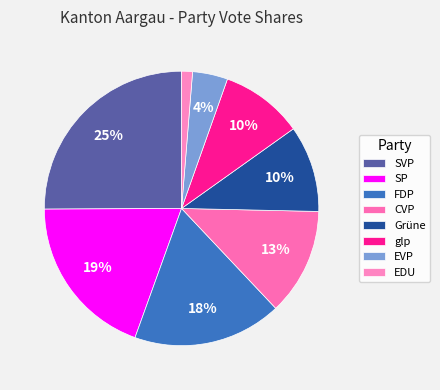

How many slices are in this pie chart?

8